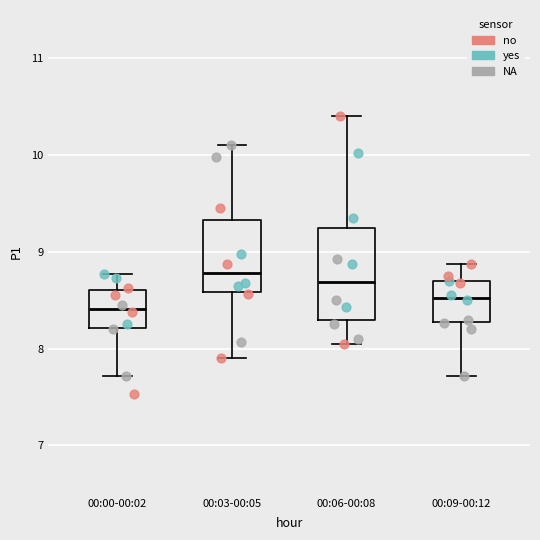

Which box is the tallest, from its lower edge to its upper edge?

00:06-00:08